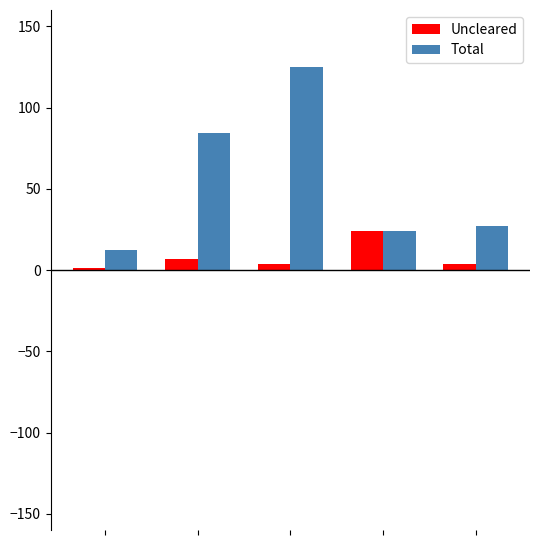

What is the maximum value for Uncleared?

24.1